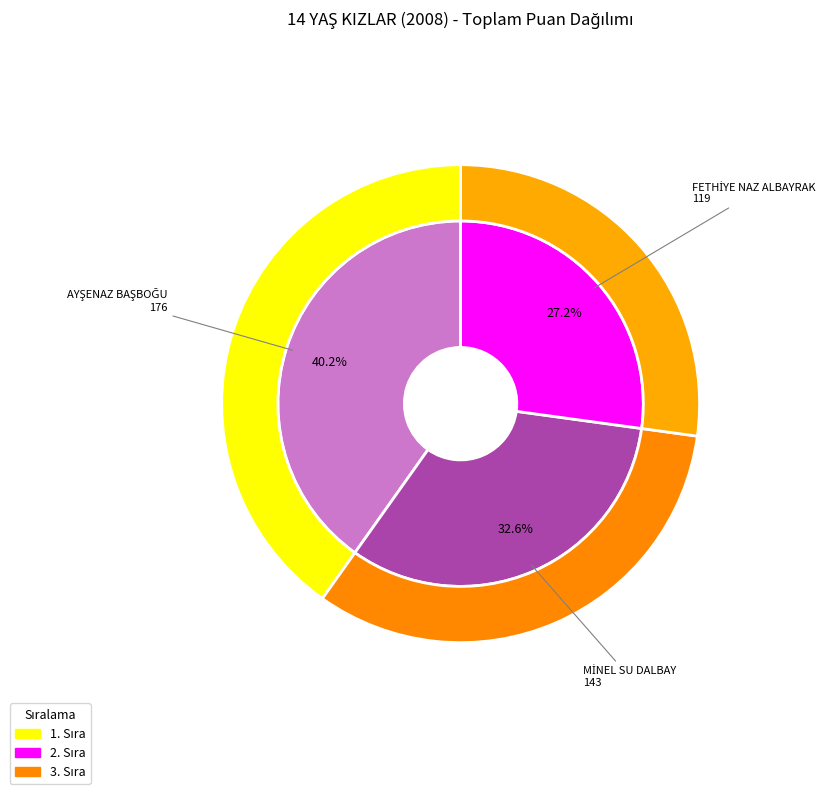

To the nearest percent, what is the difference between the AYŞENAZ BAŞBOĞU and MİNEL SU DALBAY slice percentages?

8%